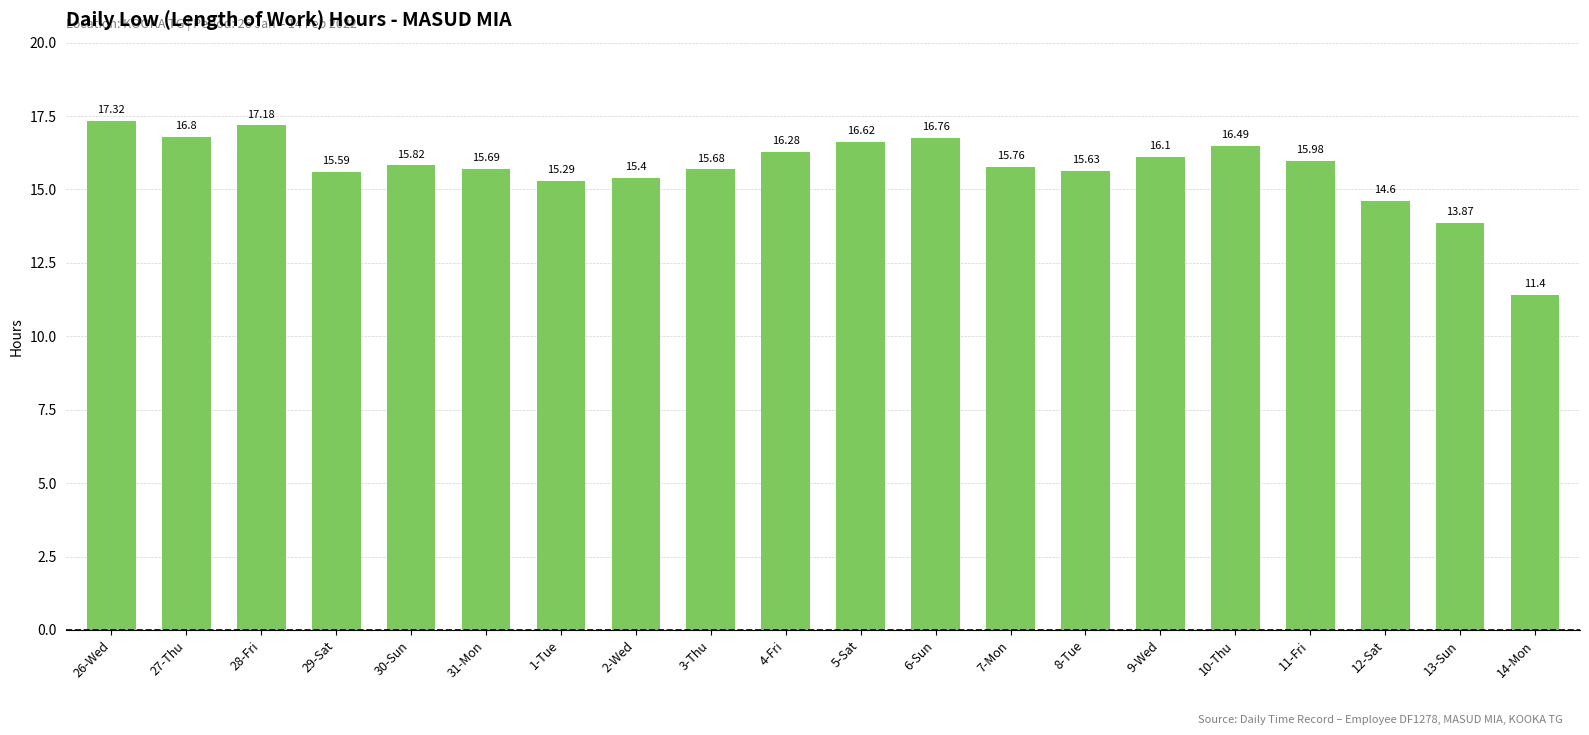

The chart shows a value of 10.5 at 2-Wed. True or false?

False